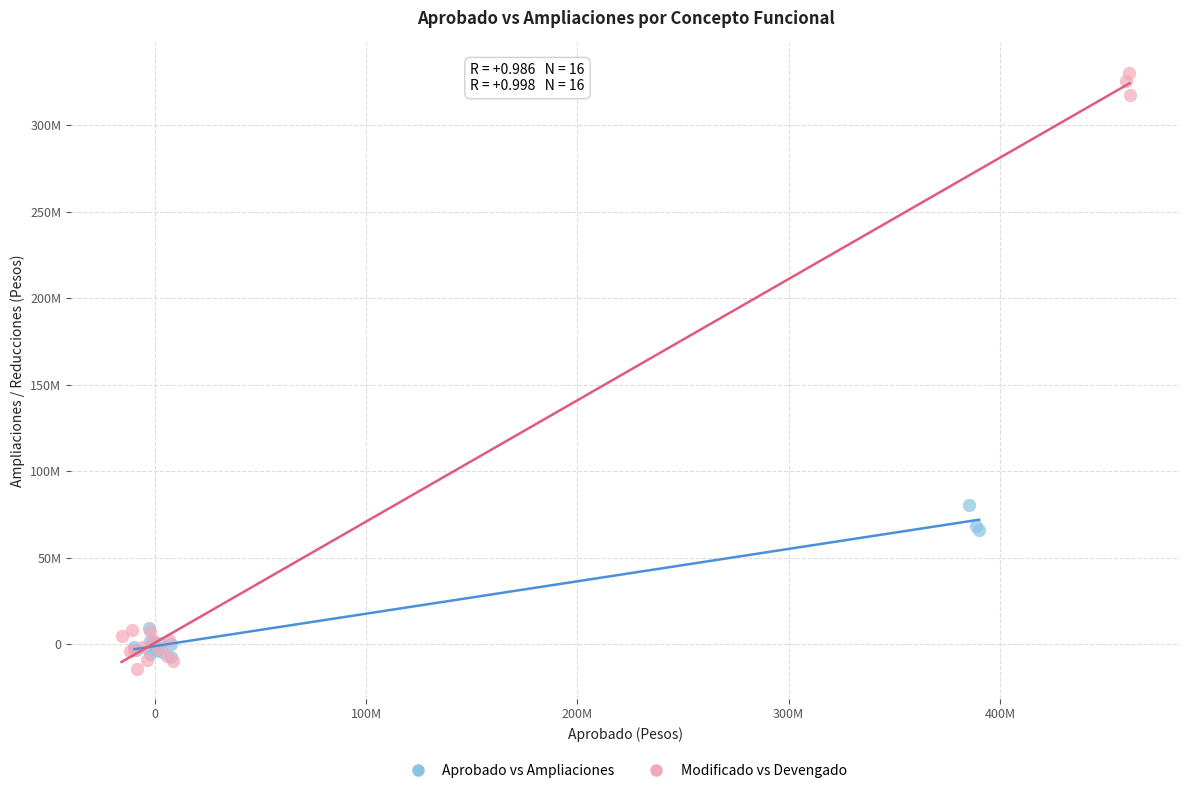

Which series contains the highest Y value?

Modificado vs Devengado